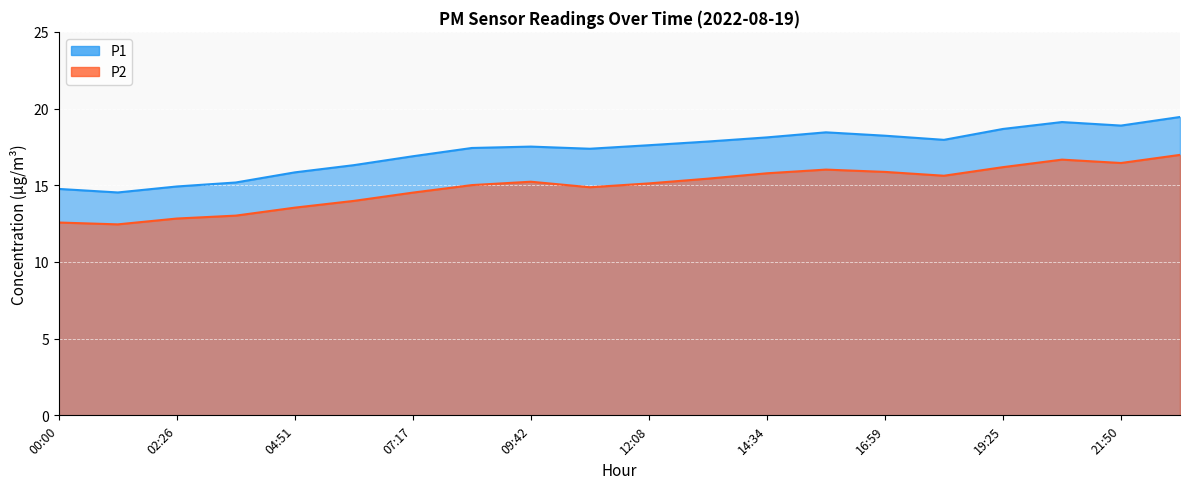

True or false: P1 and P2 cross at least once.

False